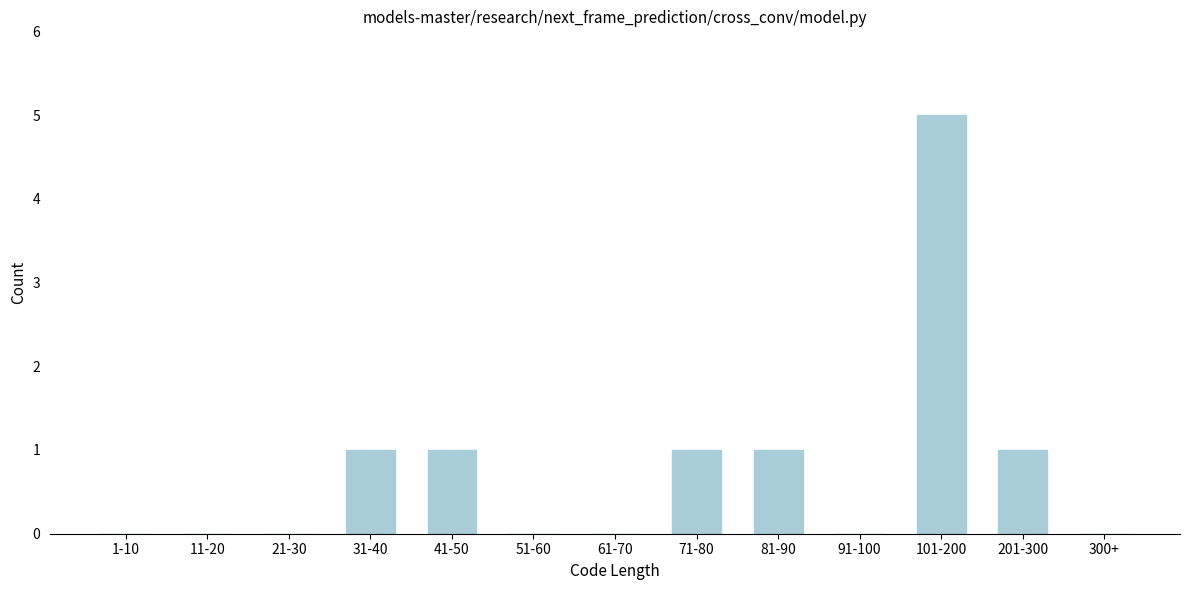

Reading left to right, transcribe all the data shown in this chart.

1-10=0	11-20=0	21-30=0	31-40=1	41-50=1	51-60=0	61-70=0	71-80=1	81-90=1	91-100=0	101-200=5	201-300=1	300+=0